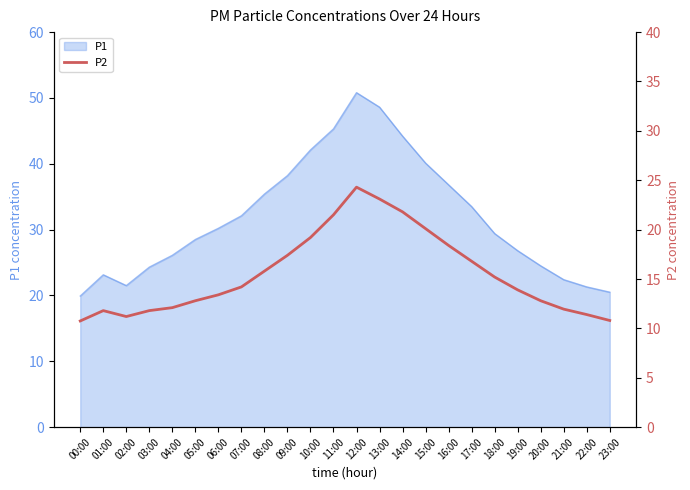

How many interior local valleys (lower than both neighbors) does the data have?

1